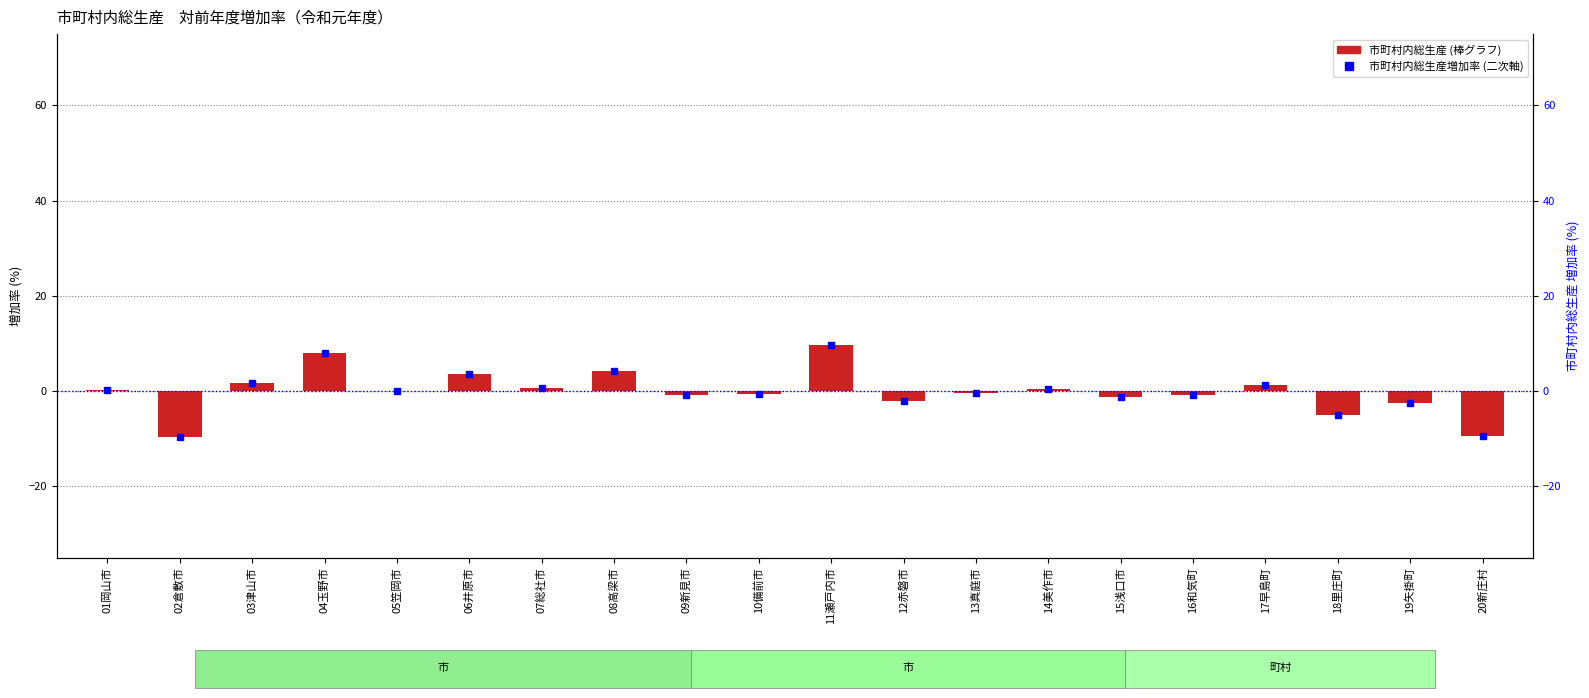

Does the chart contain stacked bars?

No